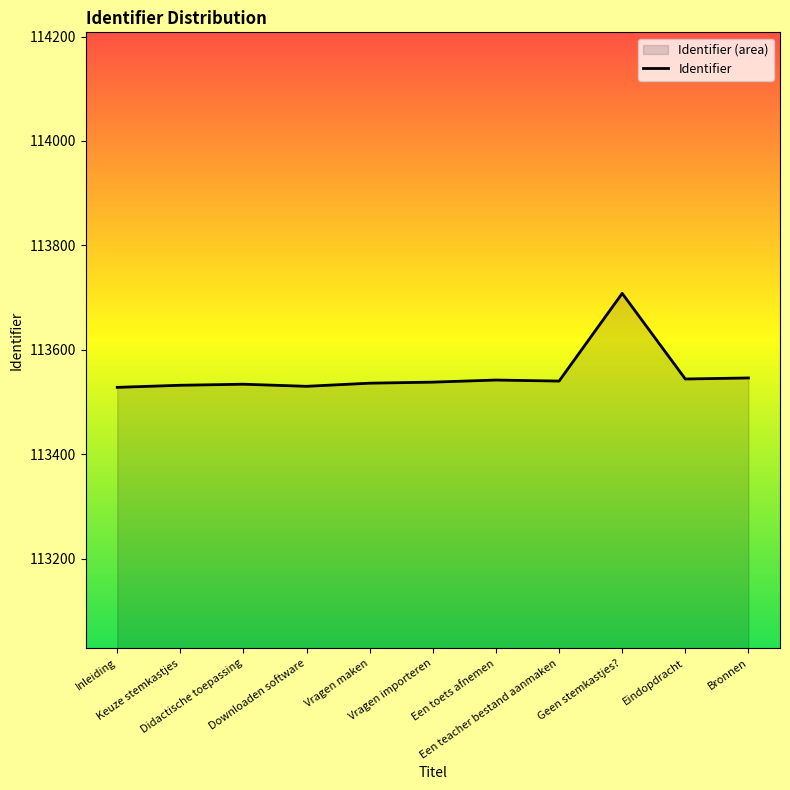

How many interior local peaks (higher than both neighbors) does the data have?

3